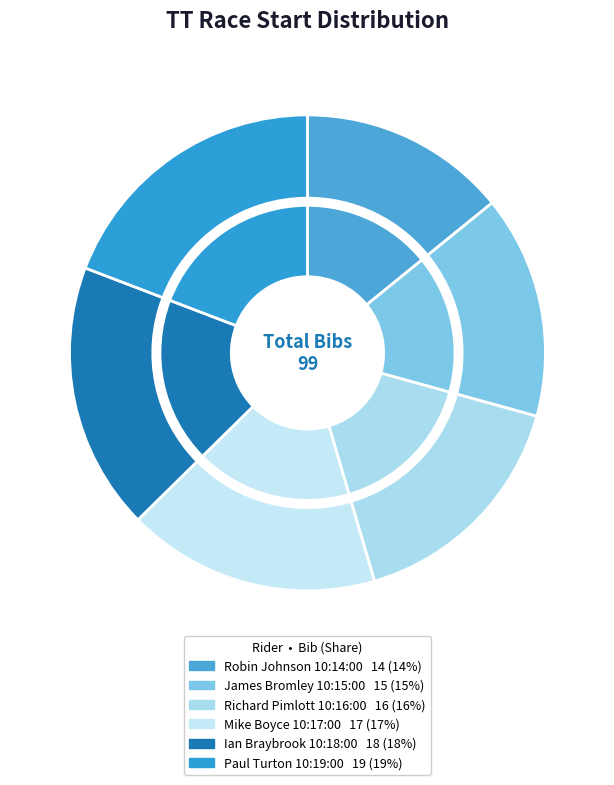

Rank the categories by value from highest to lowest.

Paul Turton
10:19:00, Ian Braybrook
10:18:00, Mike Boyce
10:17:00, Richard Pimlott
10:16:00, James Bromley
10:15:00, Robin Johnson
10:14:00